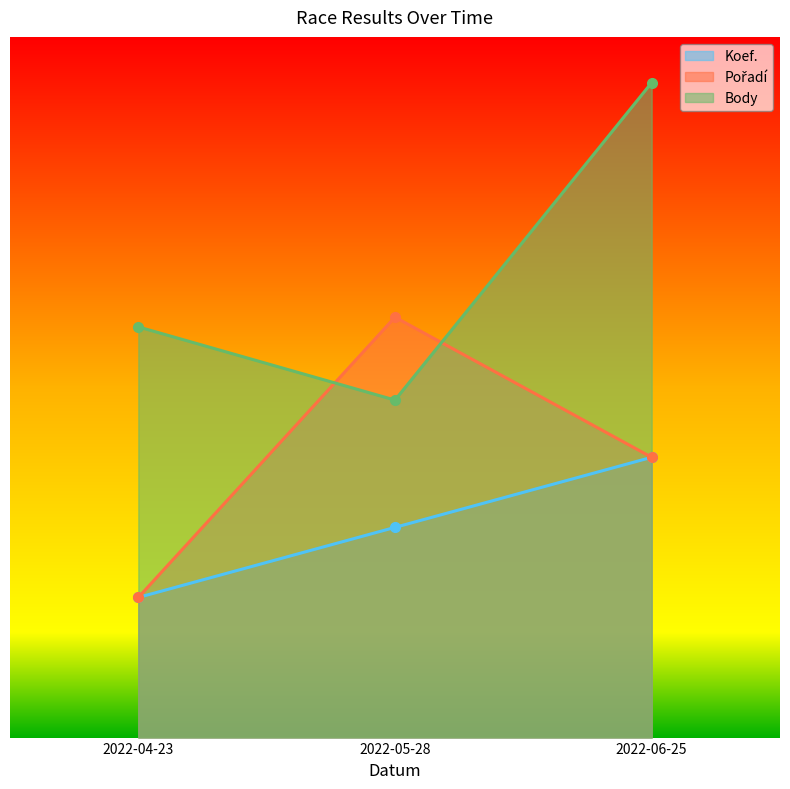

What is the average value of the Pořadí series?

1440